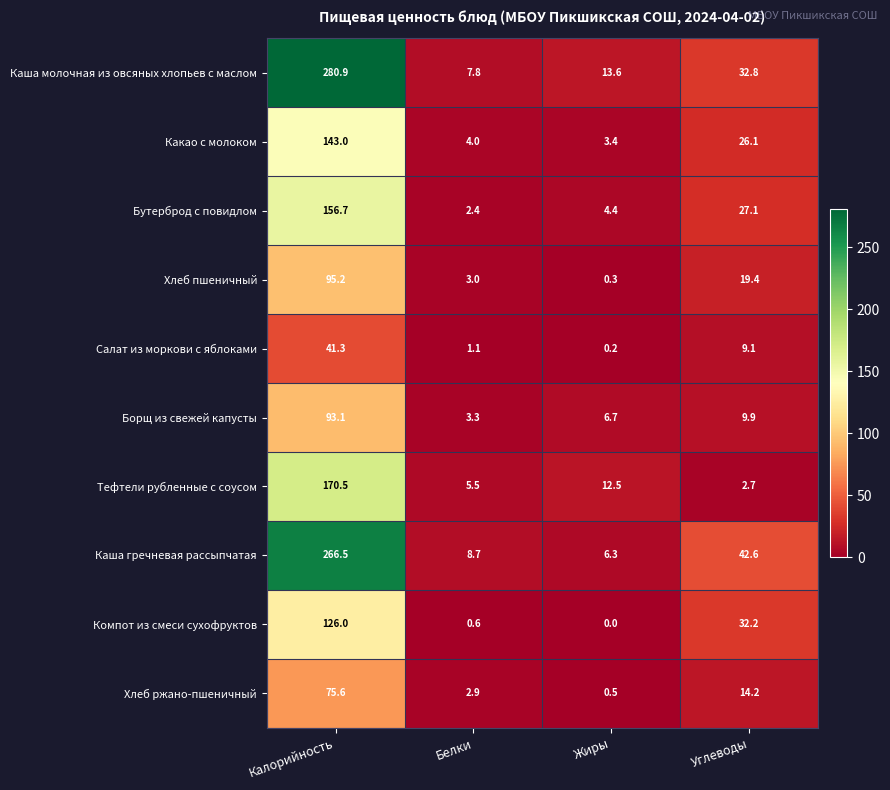

How many categories are shown in the chart?

4